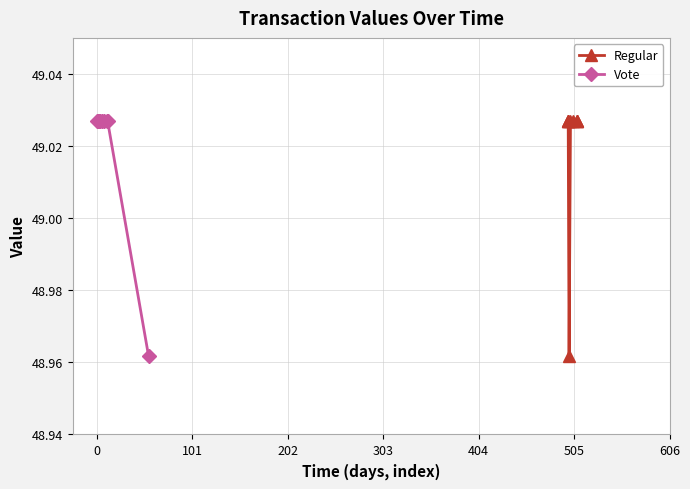

Count the Vote values in the range 49 to 50.

8